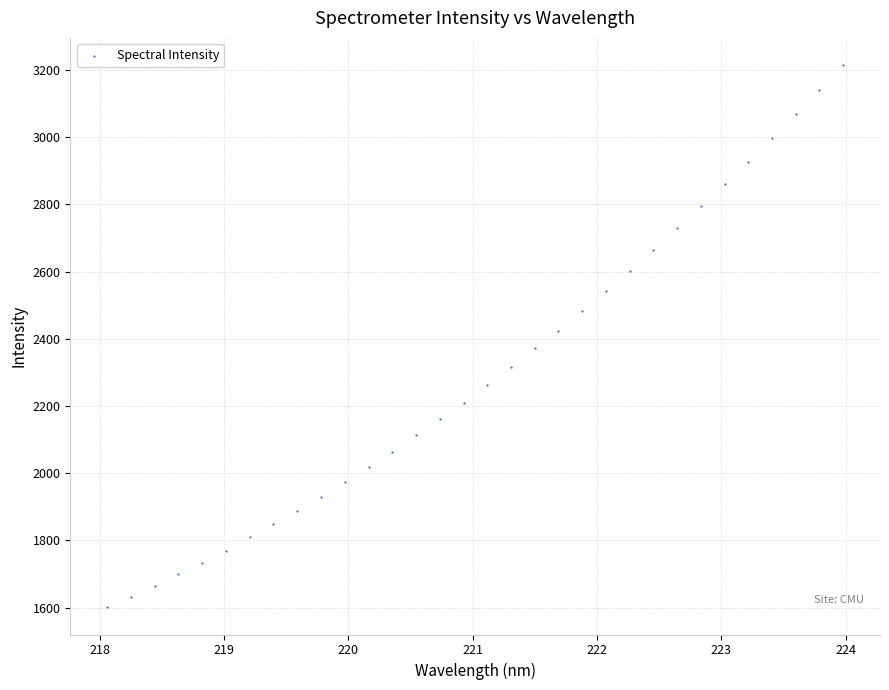

What is the range of Y values (max minus min)?

1614.6